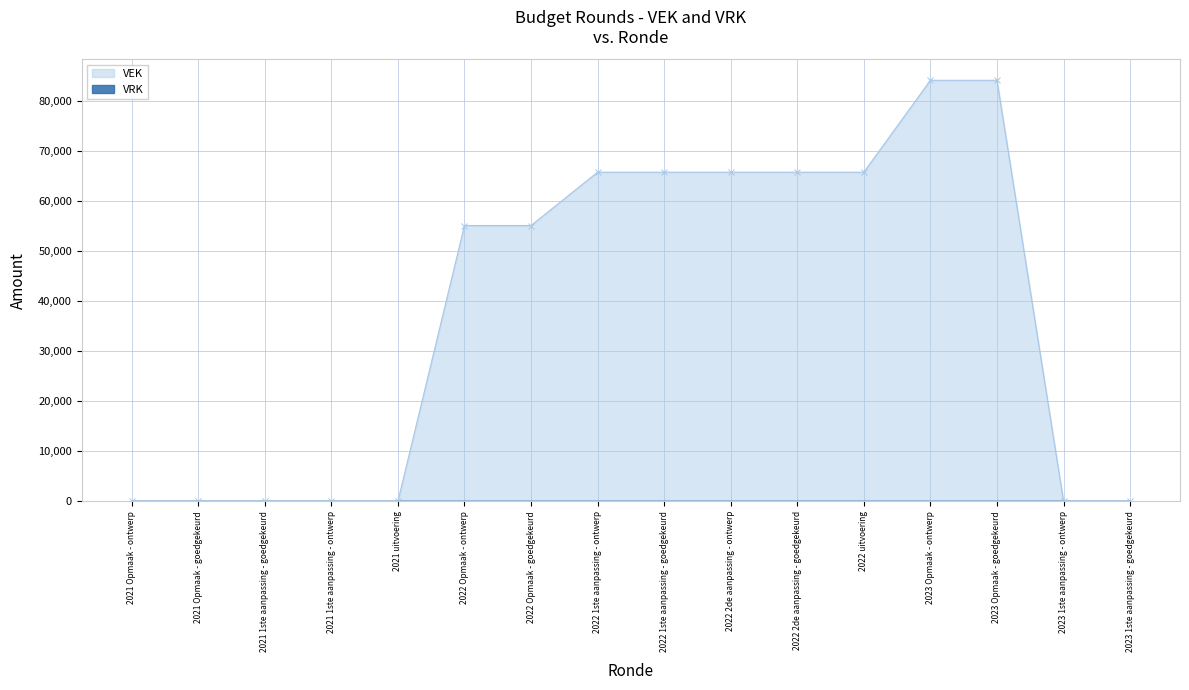

What is the label of the 6th point from the right?

2022 2de aanpassing - goedgekeurd